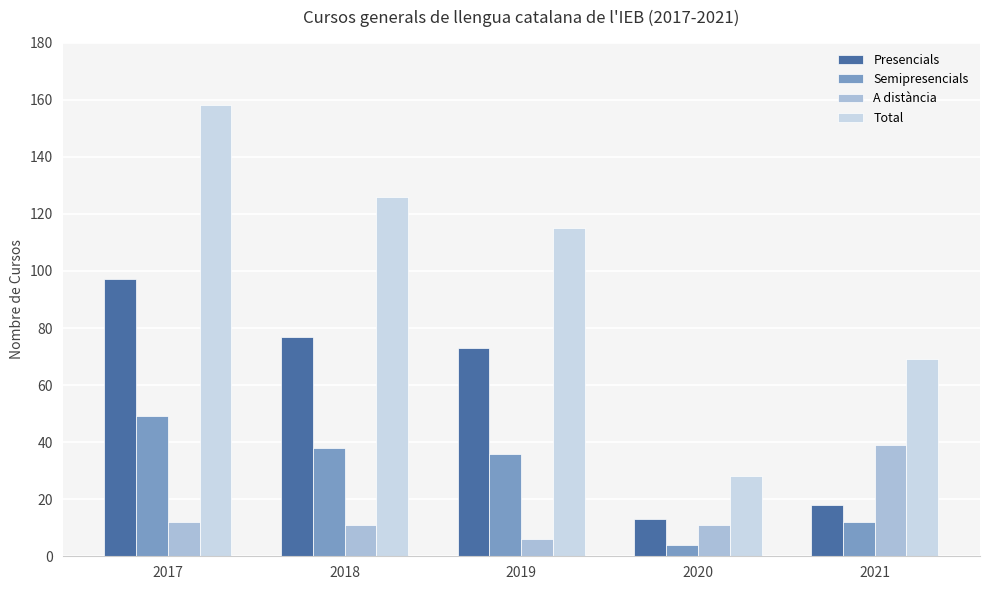

Is the value of A distància at 2019 greater than the value of Semipresencials at 2021?

No